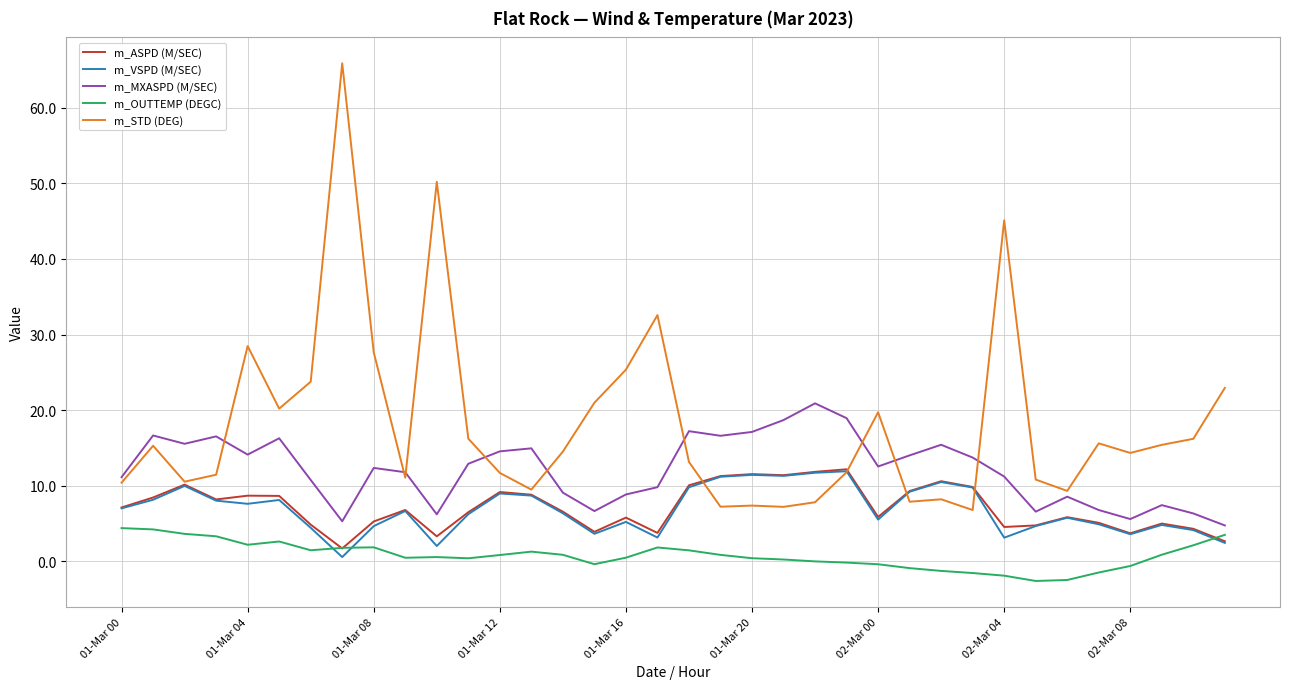

Which series has the largest total across all categories?

m_STD (DEG)